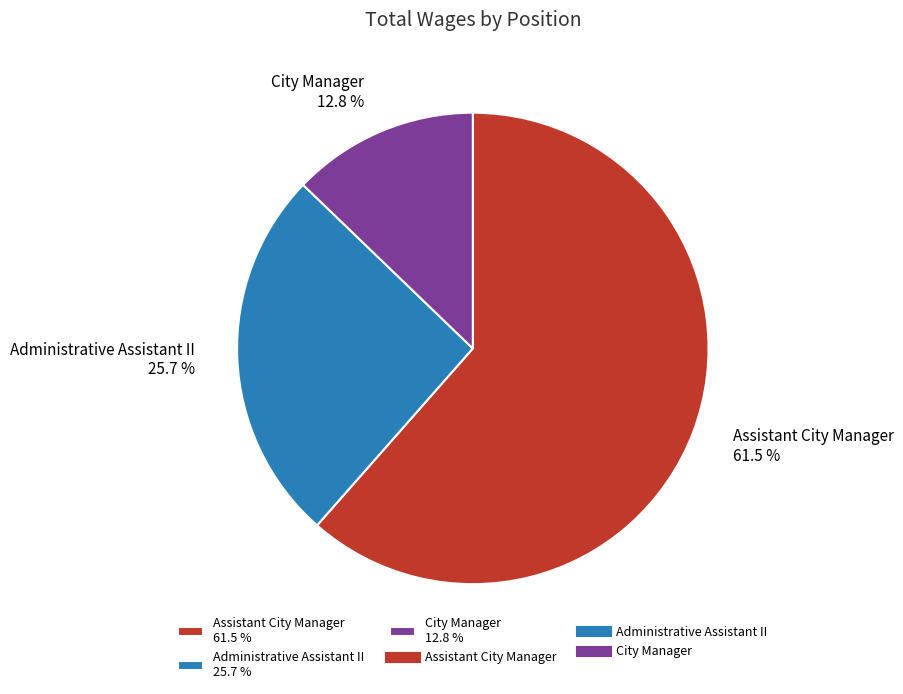

How many segments does this pie chart have?

3